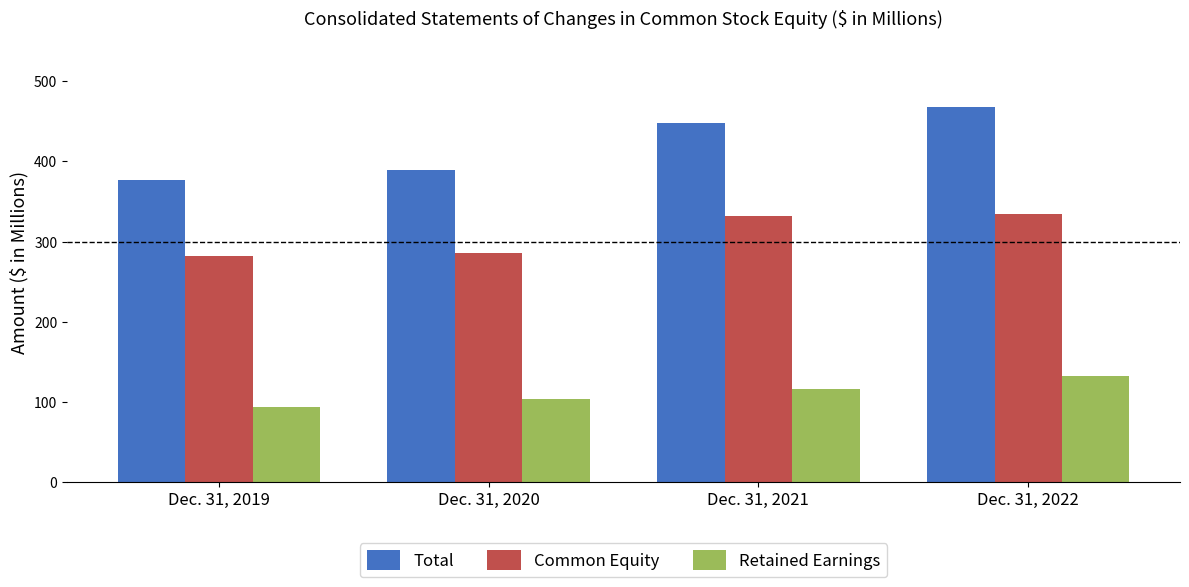

What is the sum of the Total values at Dec. 31, 2021 and Dec. 31, 2020?

837.3